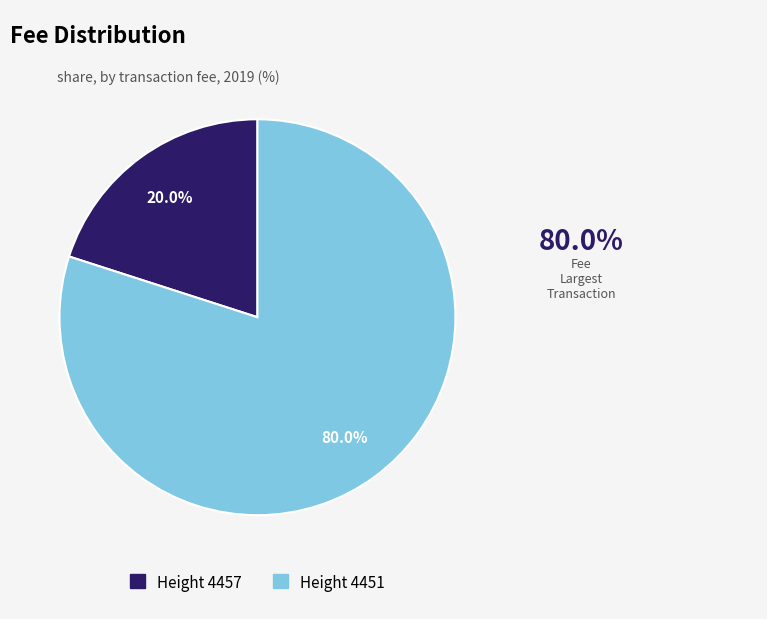

Is there a majority slice in this chart?

Yes